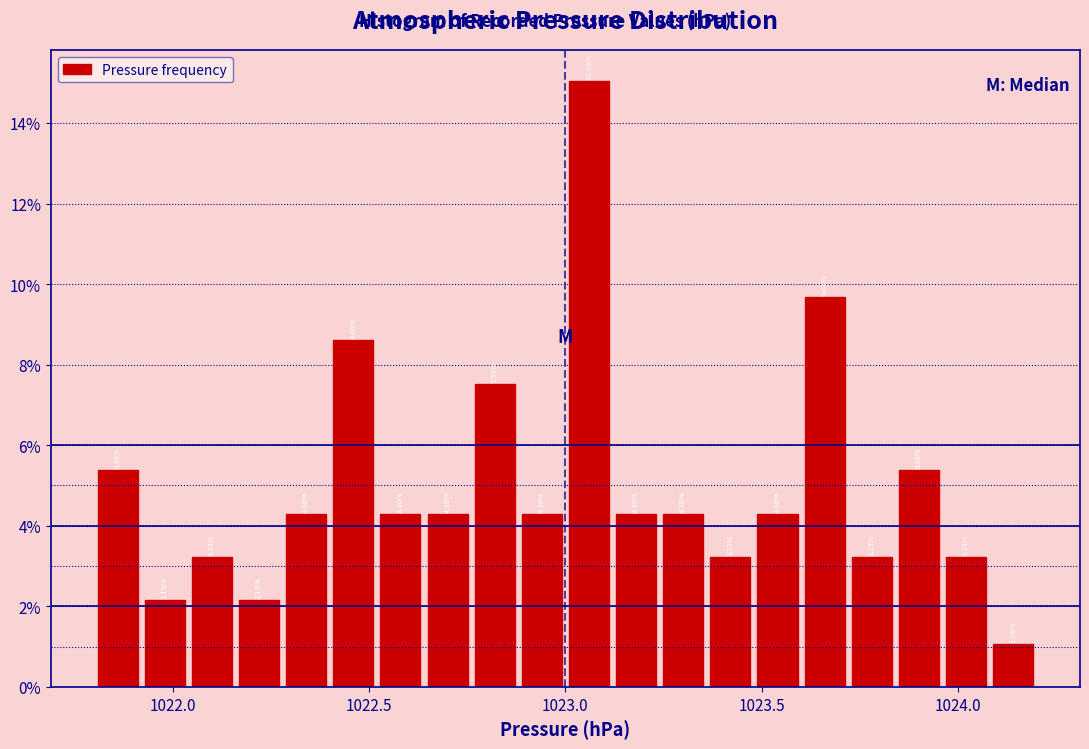

Around what value on the x-axis is the tallest bar? Give the approximate position of its centre, as read against the axis.

1023.05